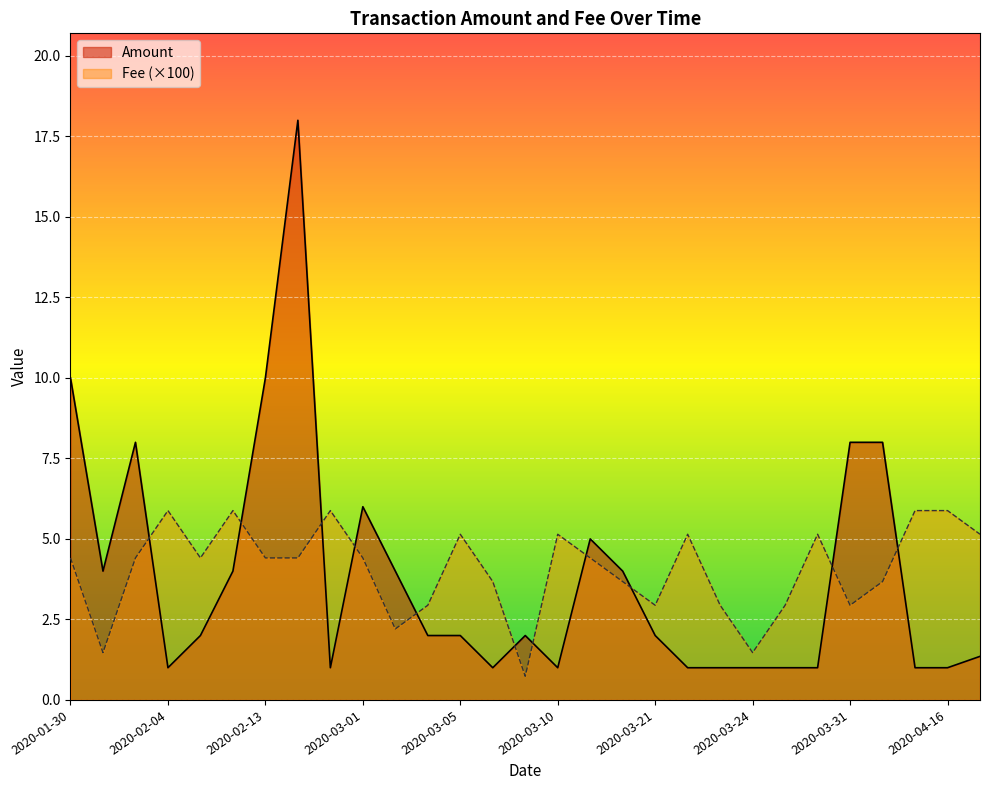

What are all the series names shown in the legend?

Amount, Fee (×100)